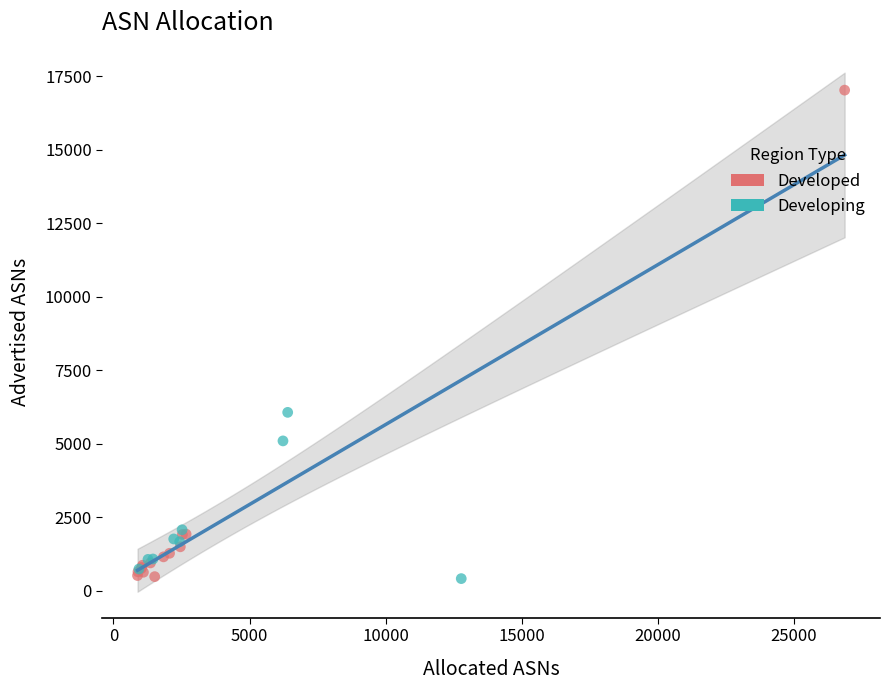

Which series reaches the maximum Y coordinate?

Developed